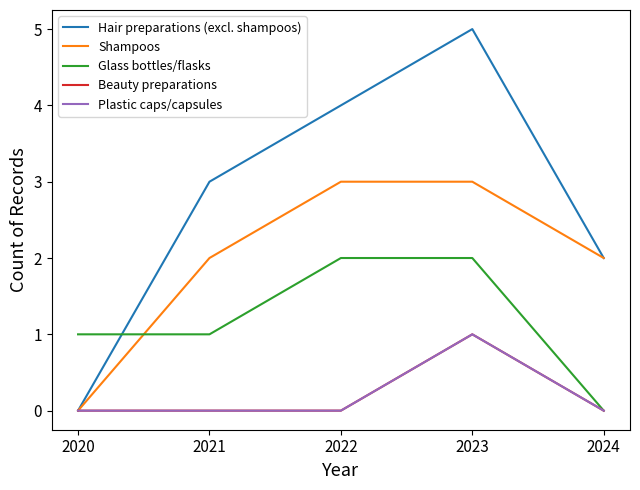

Reading left to right, transcribe all the data shown in this chart.

Hair preparations (excl. shampoos): 0	3	4	5	2
Shampoos: 0	2	3	3	2
Glass bottles/flasks: 1	1	2	2	0
Beauty preparations: 0	0	0	1	0
Plastic caps/capsules: 0	0	0	1	0